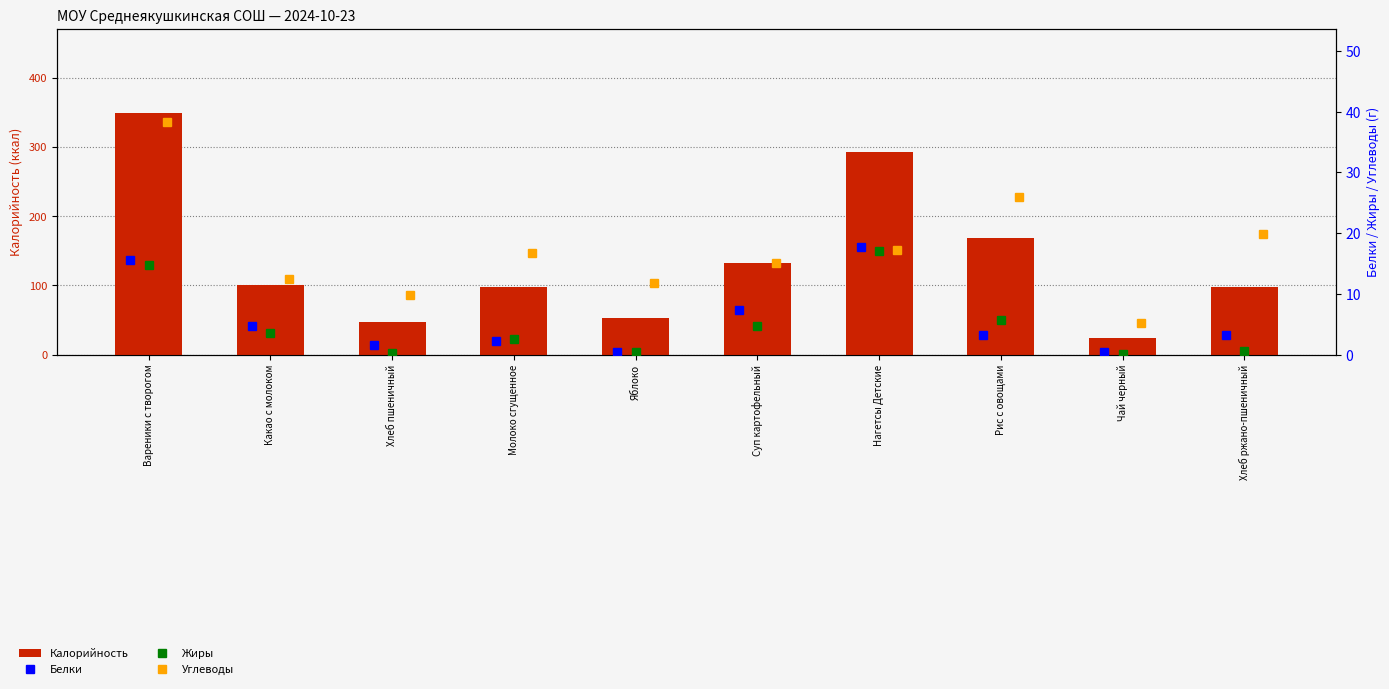

How many values in the Калорийность series are below 100?

5